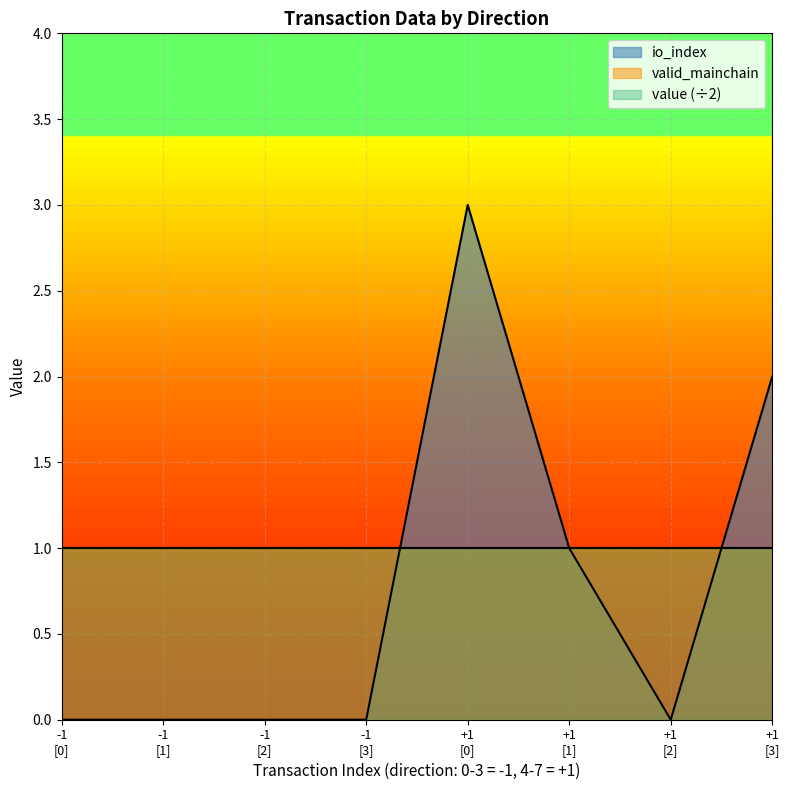

Between which two adjacent categories do valid_mainchain and io_index first intersect?

-1
[3] and +1
[0]